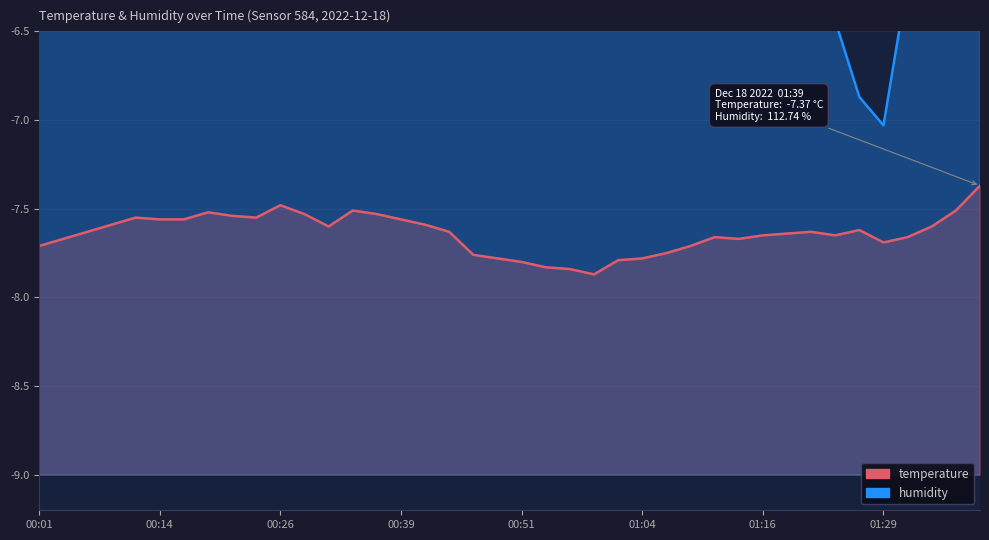

True or false: the data shows -2.1 at 00:39.

False